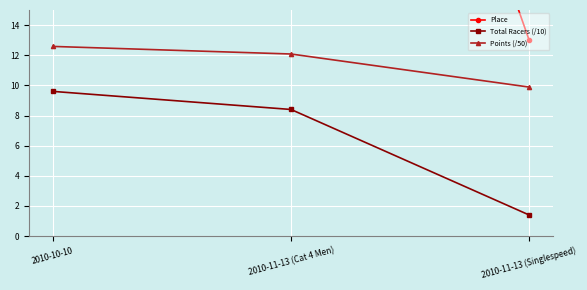

What is the spread (max minus min) of values at 2010-11-13 (Singlespeed)?

11.6